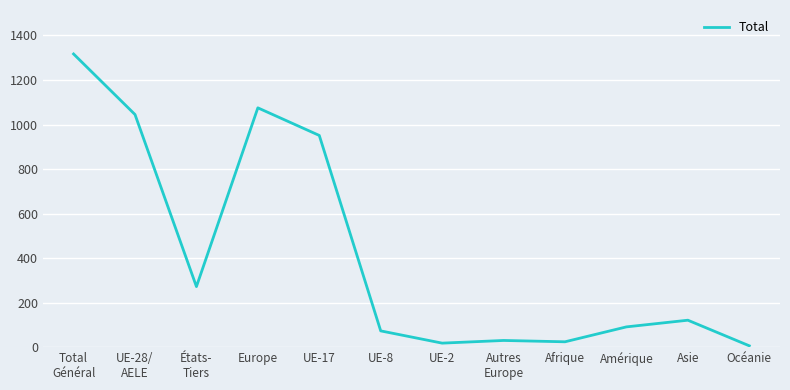

What is the maximum value shown in the chart?

1317